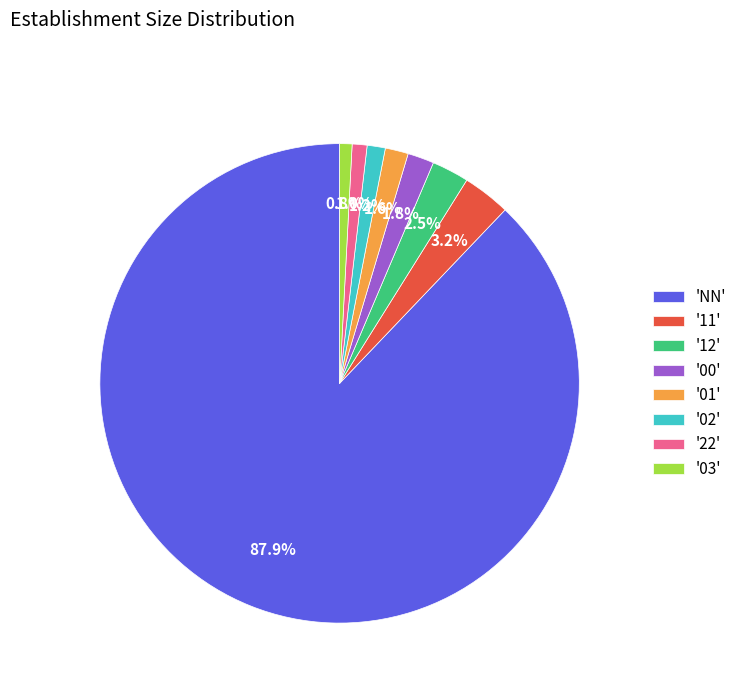

Count the number of slices in the pie.

8